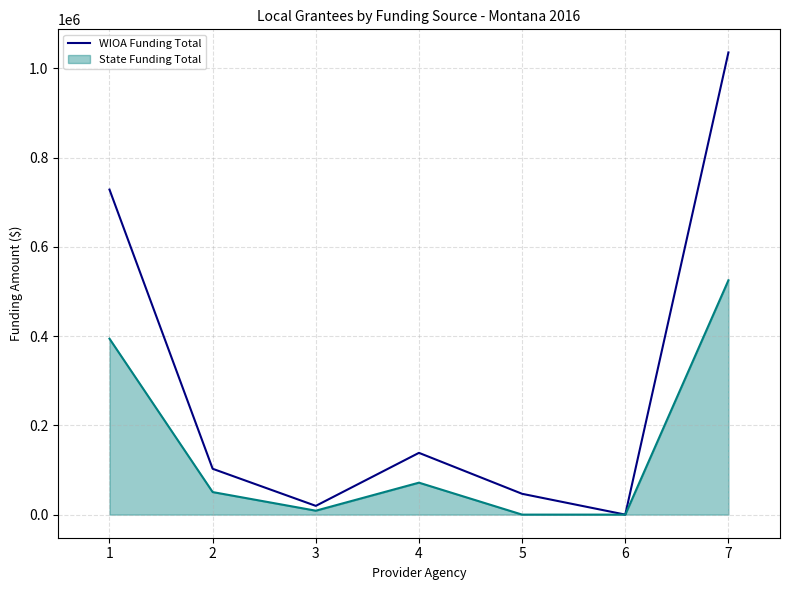

Which category has the highest value across all series?

7